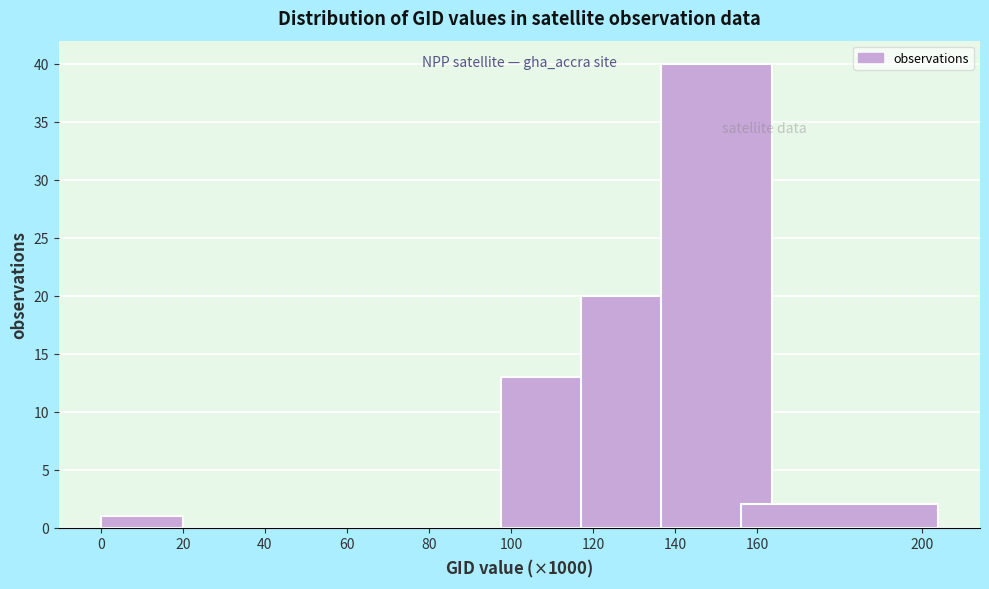

Reading right to left, extract all data points from this chart.

160=2	140=40	120=20	100=13	80=0	60=0	40=0	20=0	0=1